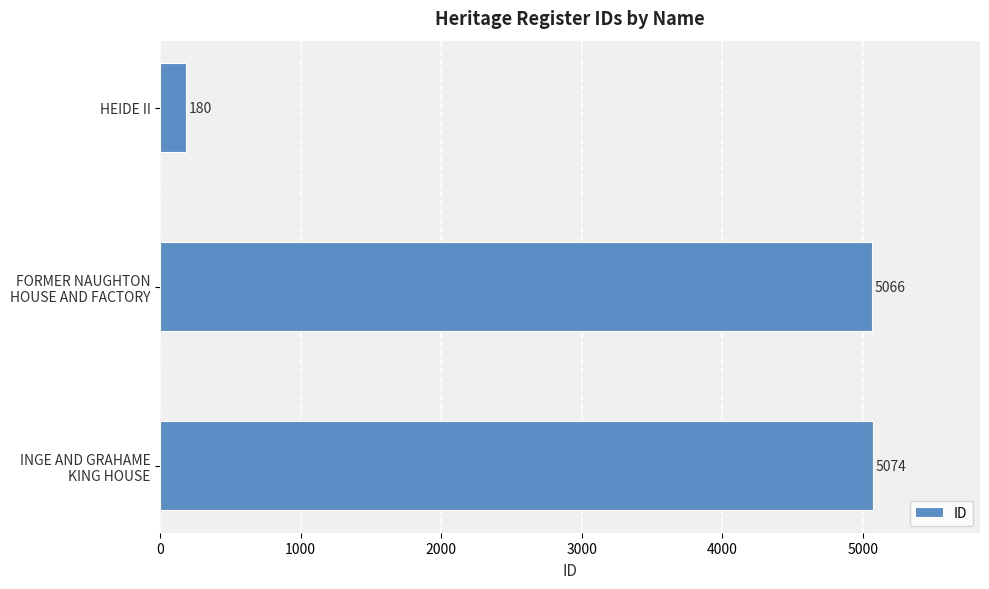

Reading top to bottom, extract all data points from this chart.

180	5066	5074